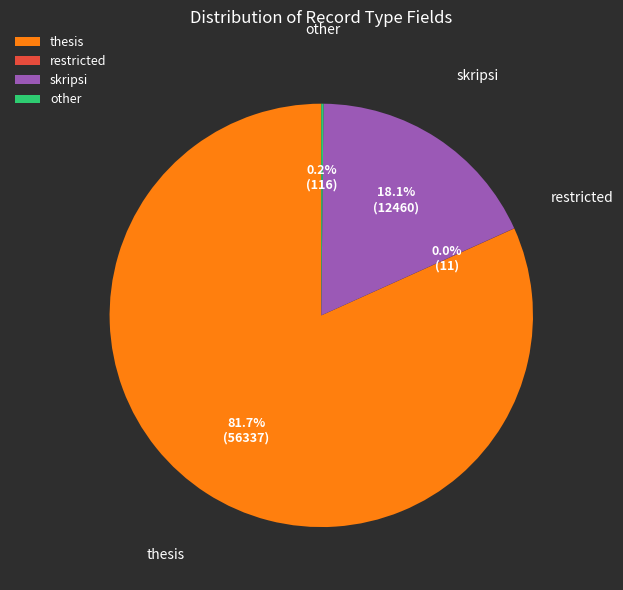

Which category has the biggest portion of the pie?

thesis